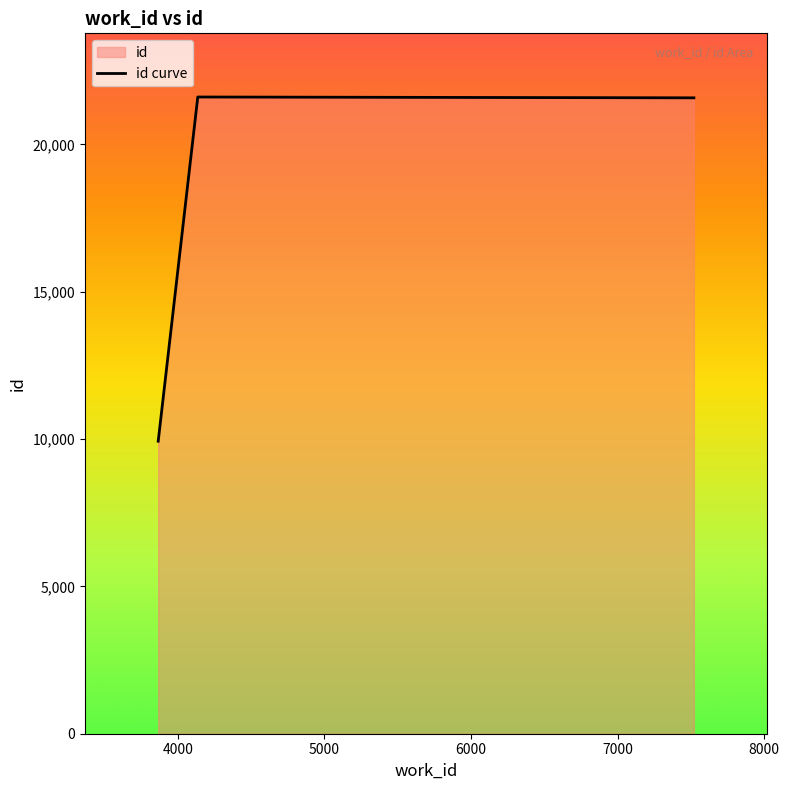

What is the greatest value displayed?

21605